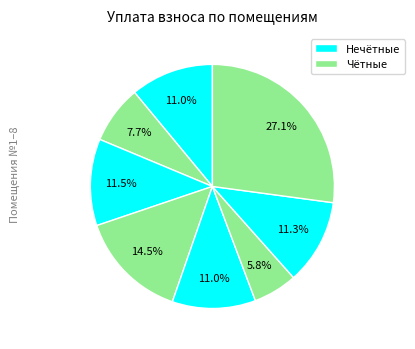

Count the number of slices in the pie.

8